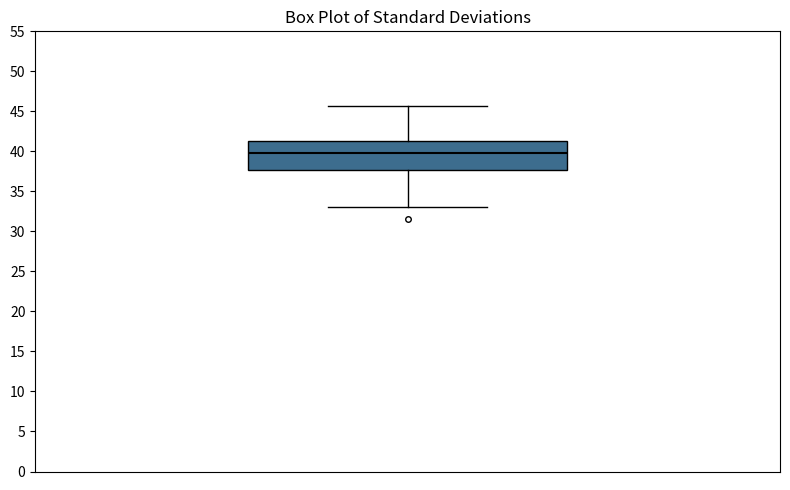

Read this box plot against the y-axis: the position of the median line, the range covered by the box, and the ends of both whiskers. The values are not printed on the chart, so give them approximately, as read against the axis.

median 40.0, box 37.5 to 41.5, whiskers 33.0 to 45.5